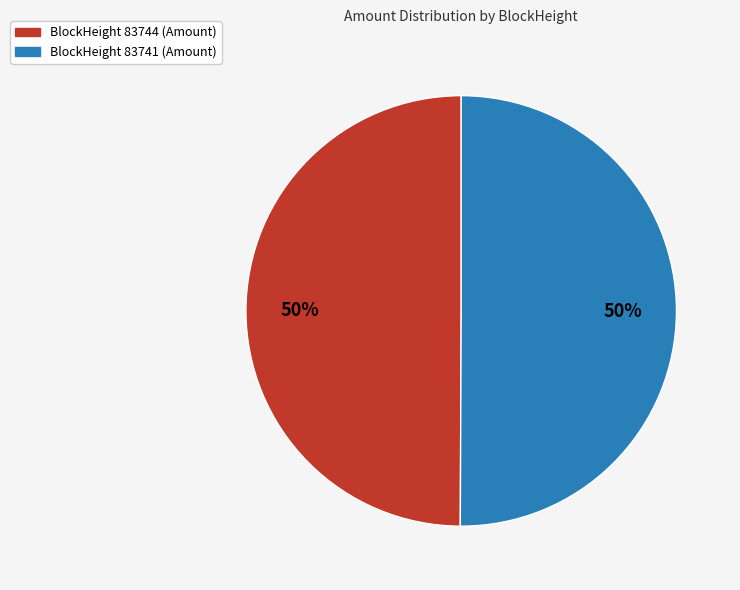

To the nearest percent, what is the average slice percentage?

50%